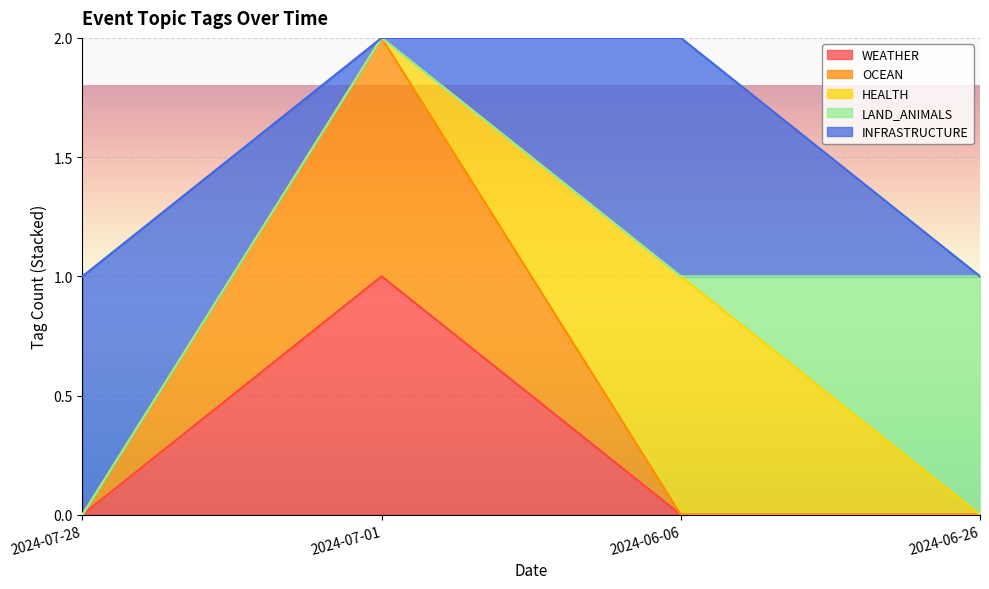

How many lines are shown in the chart?

5